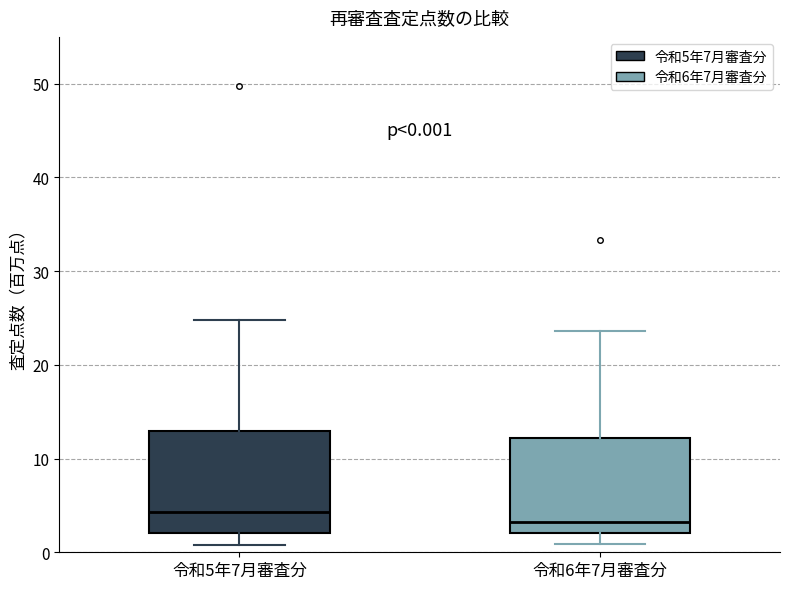

Which box has the highest median line?

令和5年7月審査分